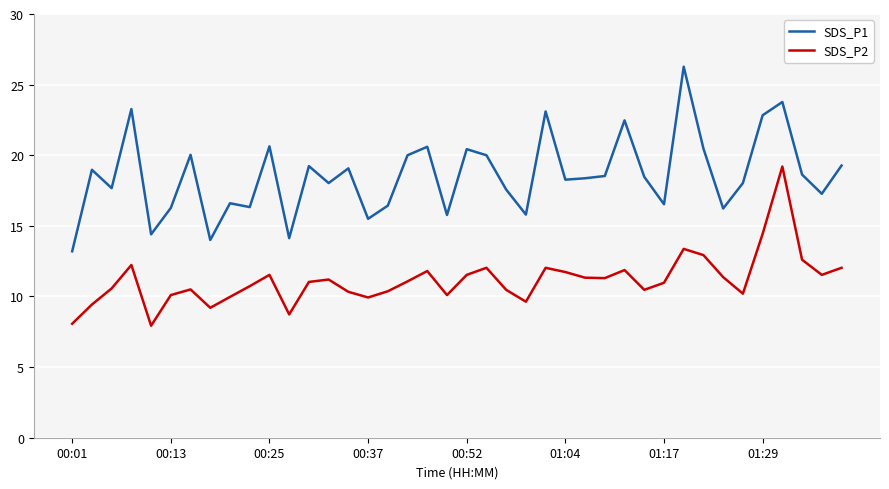

Rank the series by their average value, from highest to lowest.

SDS_P1, SDS_P2